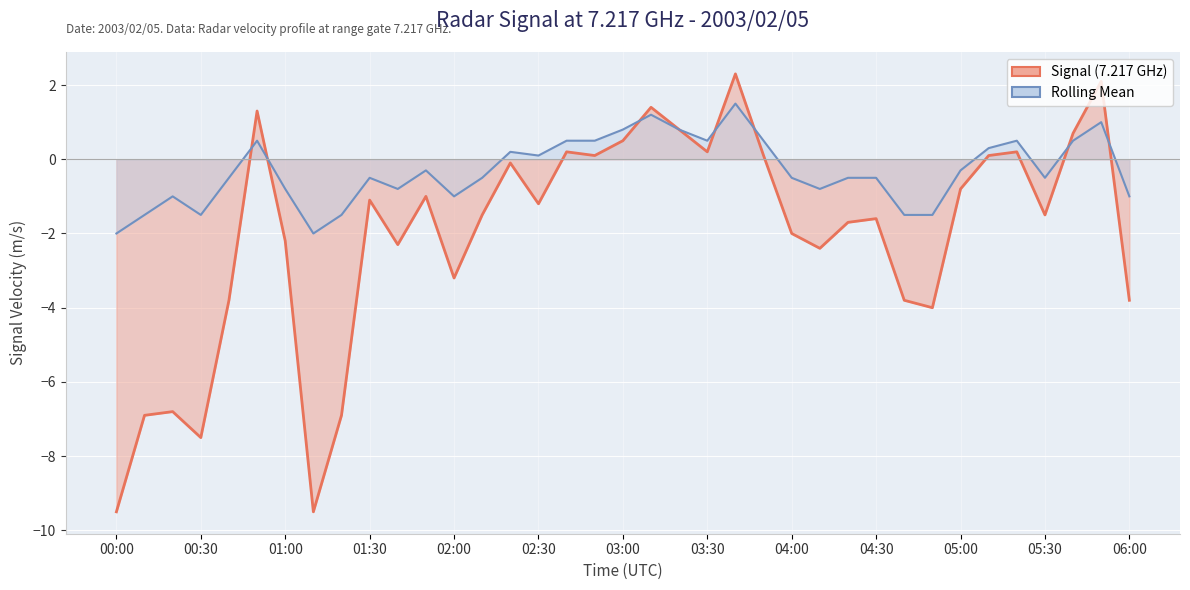

Which series has the largest total across all categories?

Rolling Mean